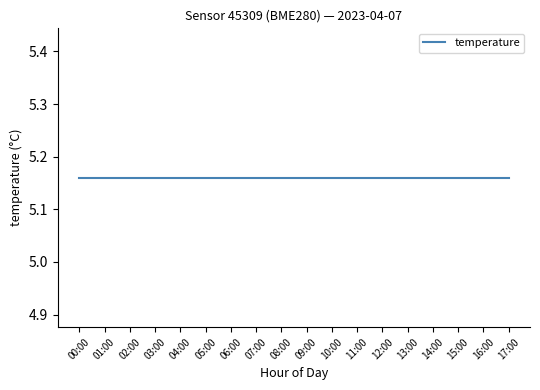

True or false: humidity and pressure intersect in this chart.

False